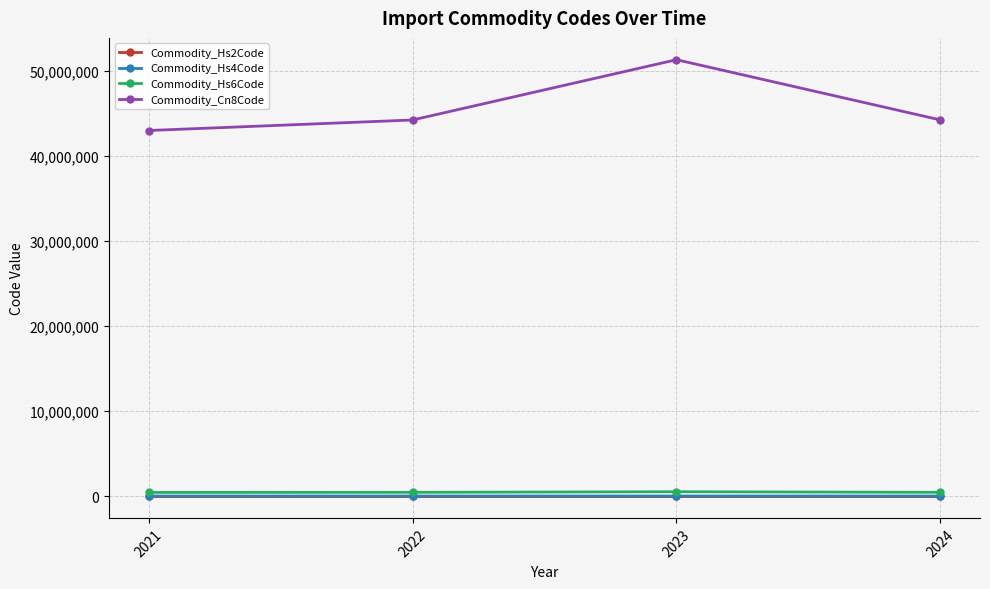

At which category is the sum across all series the highest?

2023